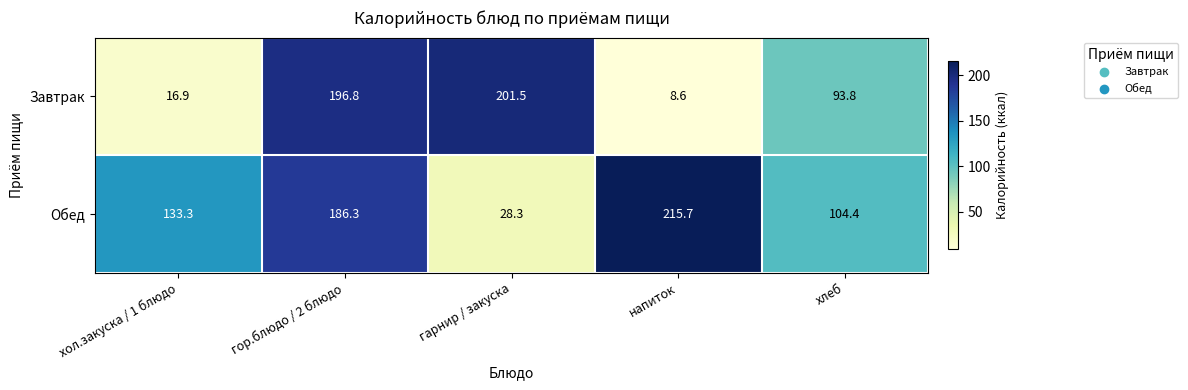

Which series has the largest total across all categories?

Обед